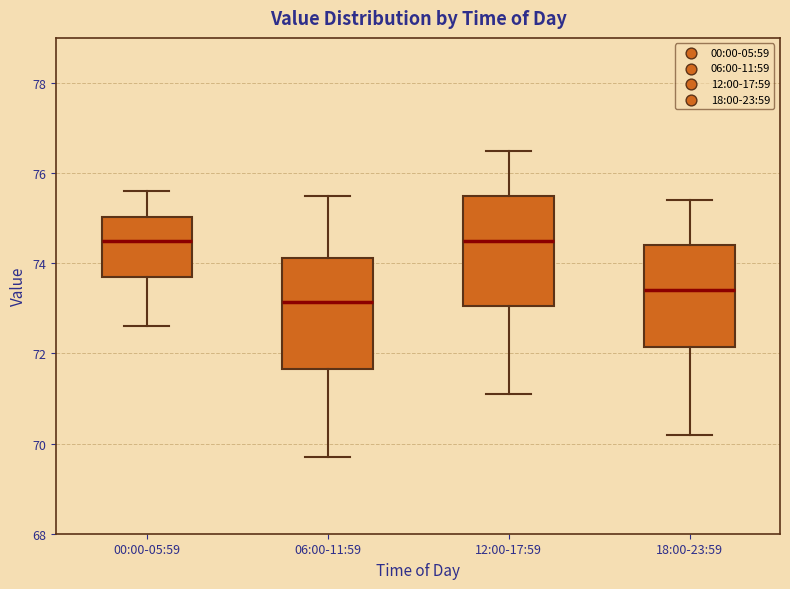

Where is the upper edge of the box for 00:00-05:59 on the y-axis? The values are not printed on the chart, so give them approximately, as read against the axis.

75.0